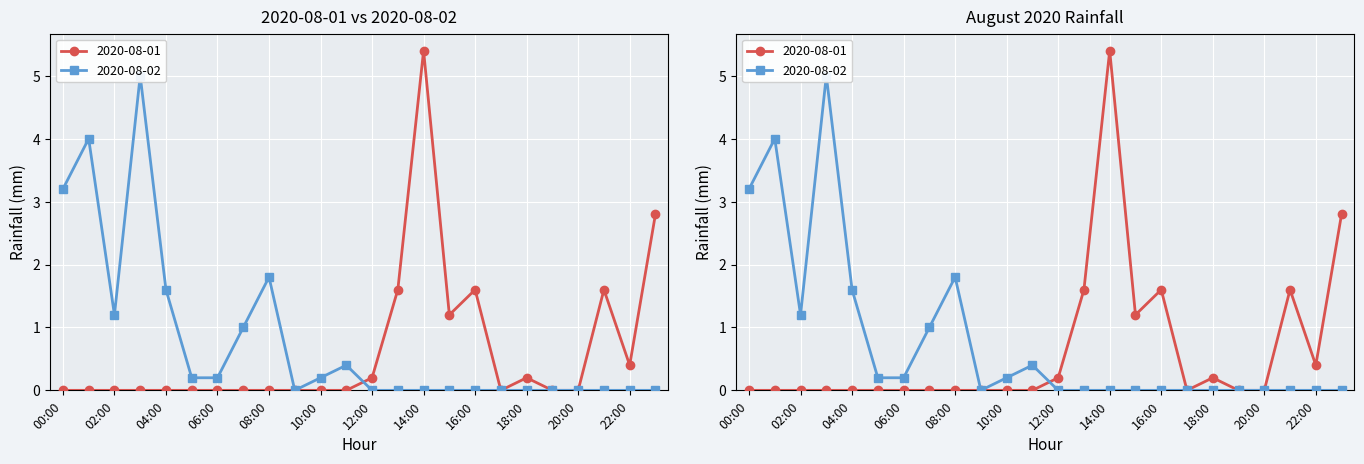

What is the label of the 18th point from the right?

06:00